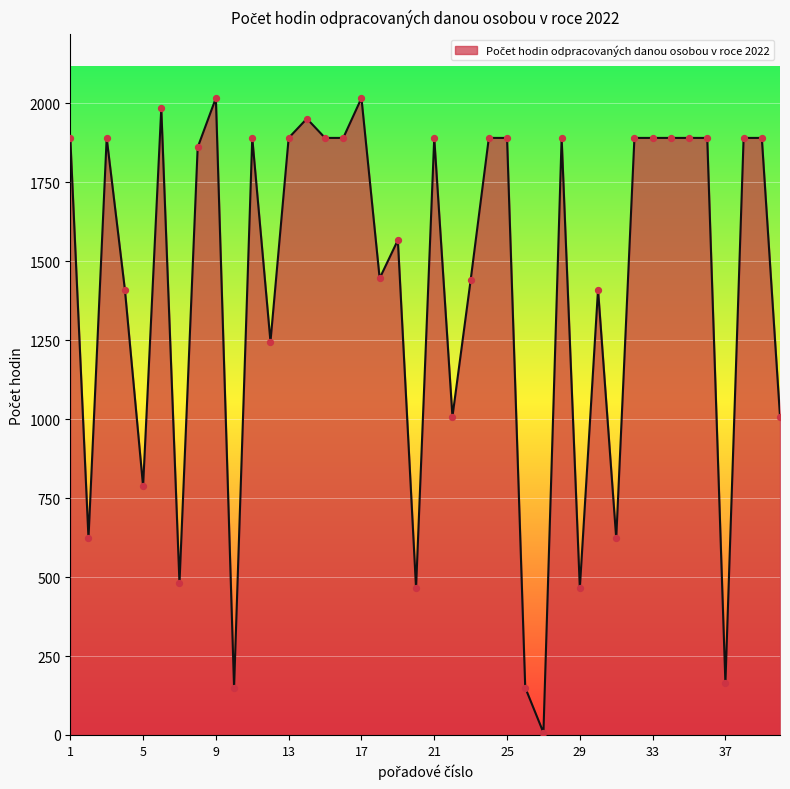

What is the maximum value shown in the chart?

2016.0